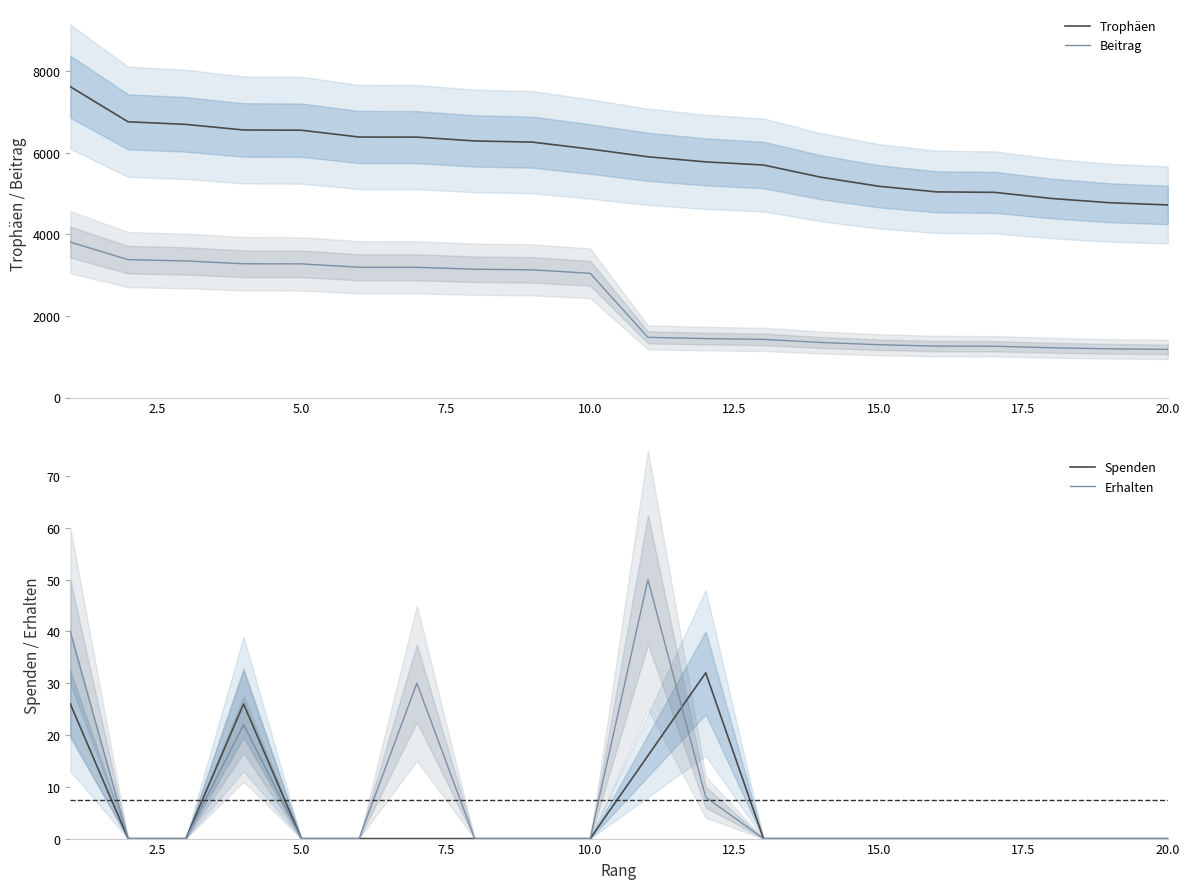

At how many categories does at least one series exceed 3576?

20